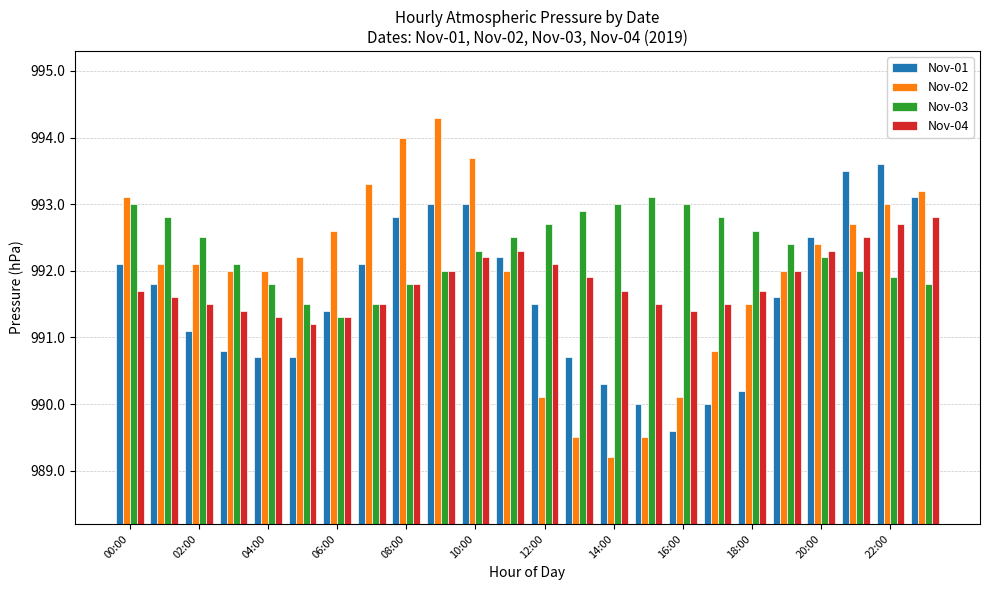

What are all the series names shown in the legend?

Nov-01, Nov-02, Nov-03, Nov-04